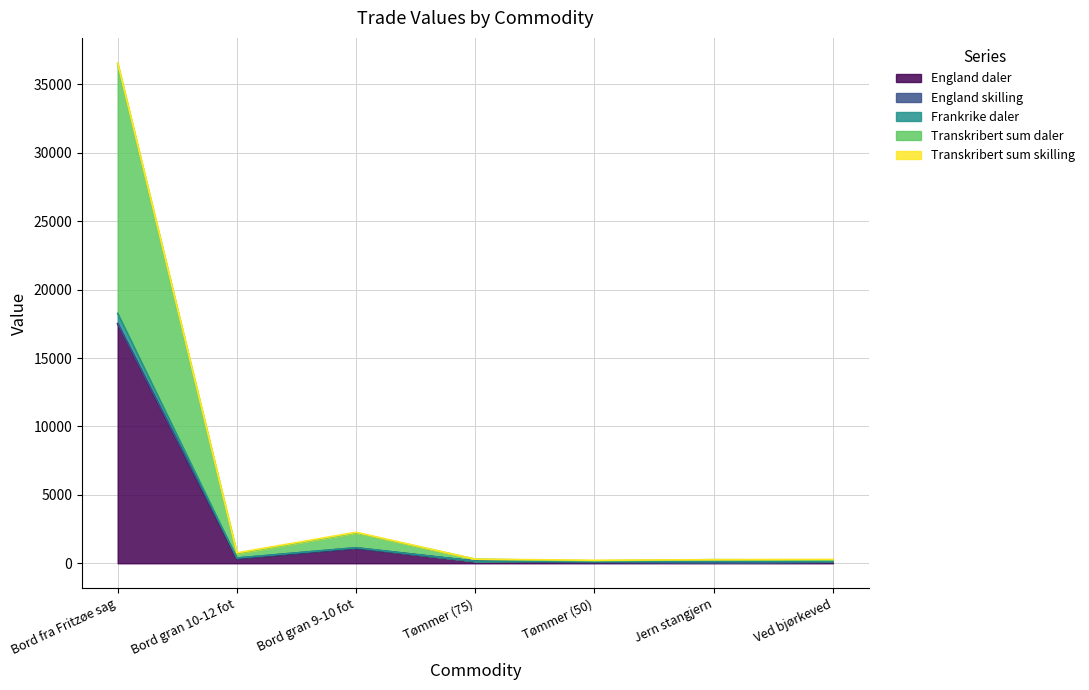

At which label does England daler reach its peak?

Bord fra Fritzøe sag